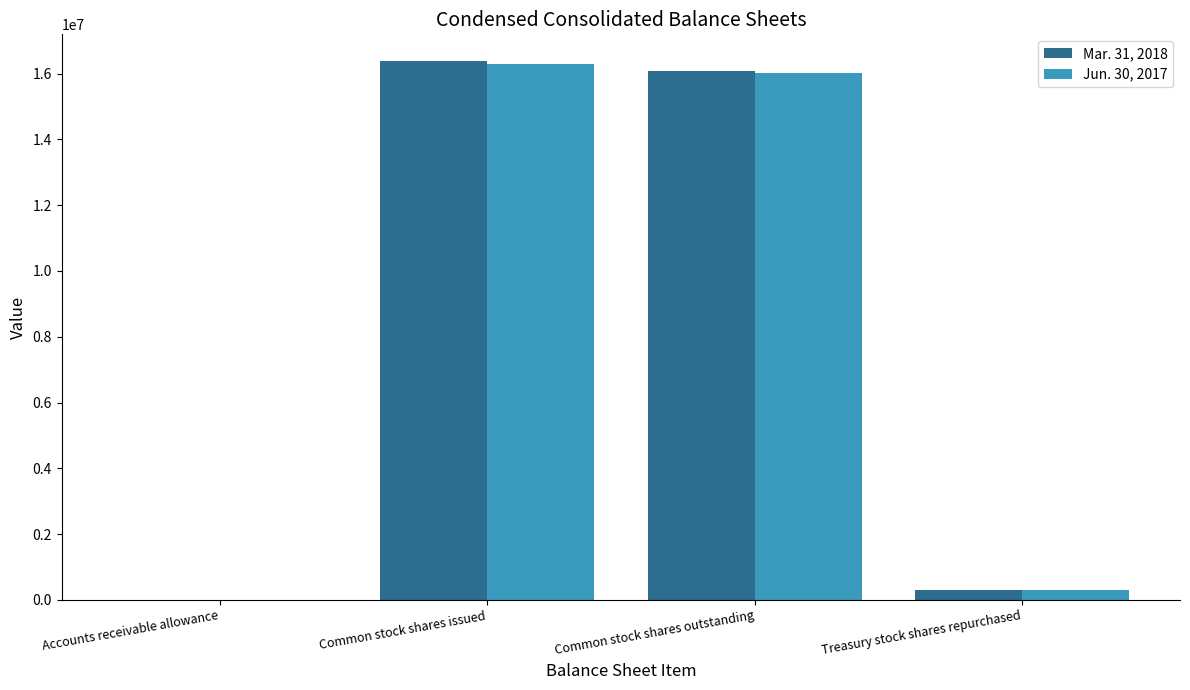

Is the value of Mar. 31, 2018 at Common stock shares outstanding greater than the value of Jun. 30, 2017 at Treasury stock shares repurchased?

Yes